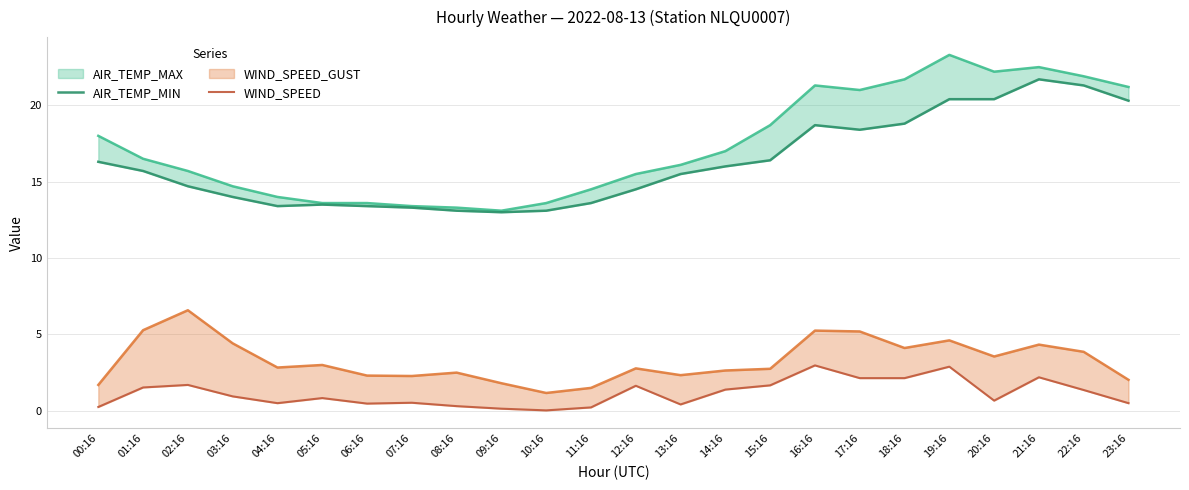

What position from the right is 15:16?

9